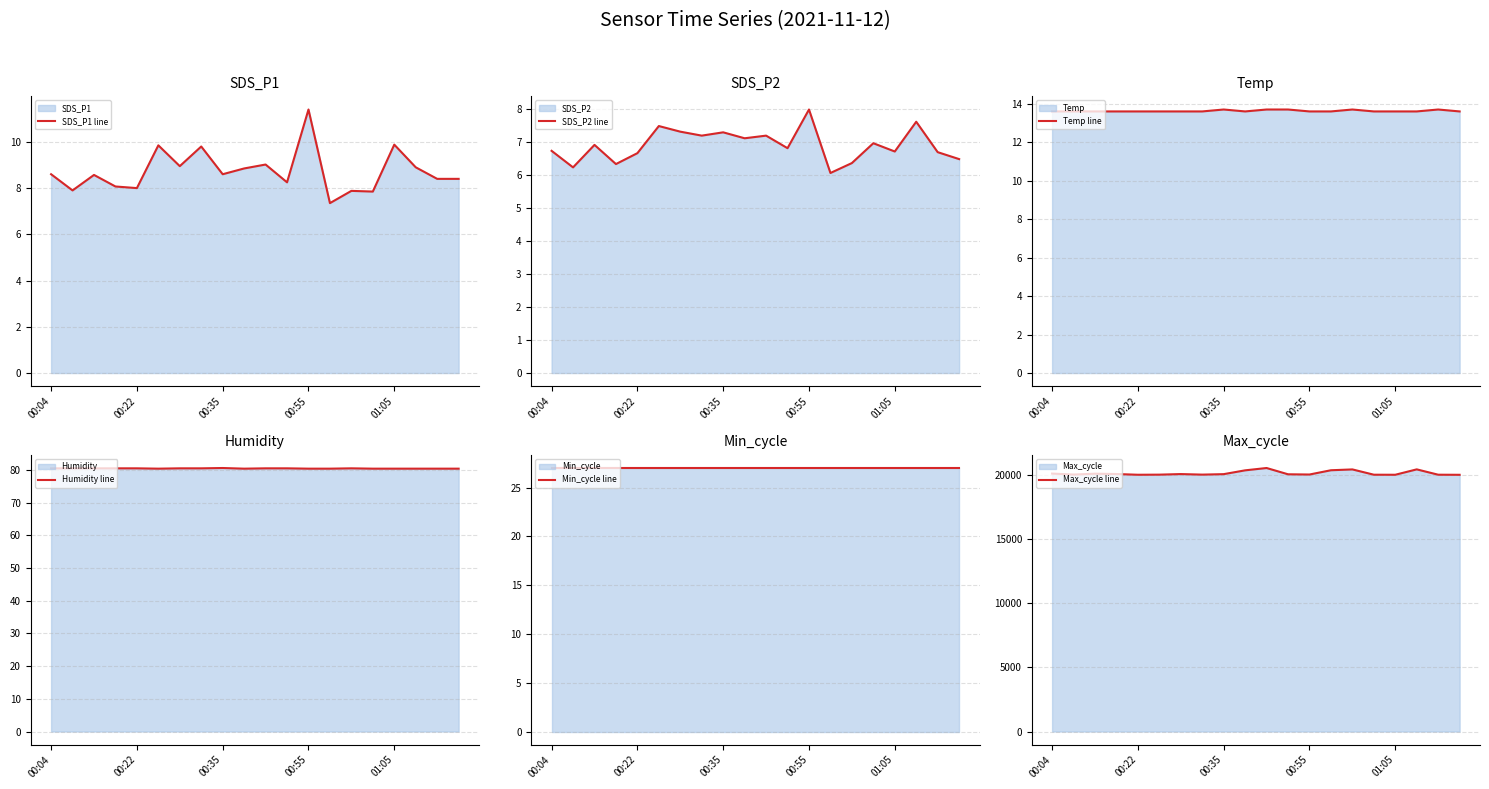

What is the total value across all series at 15?

20181.8